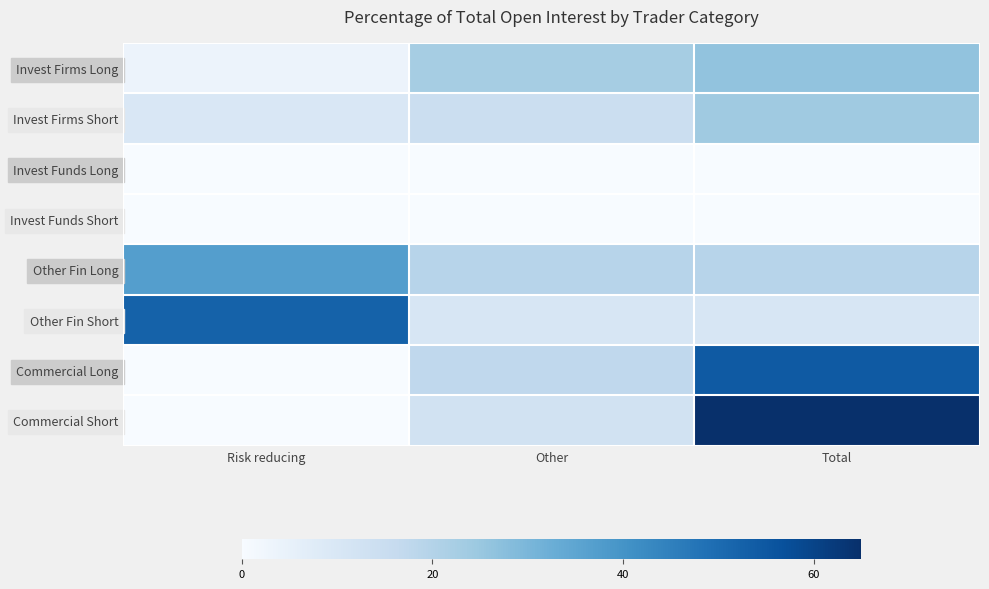

Which category has the highest value across all series?

Total